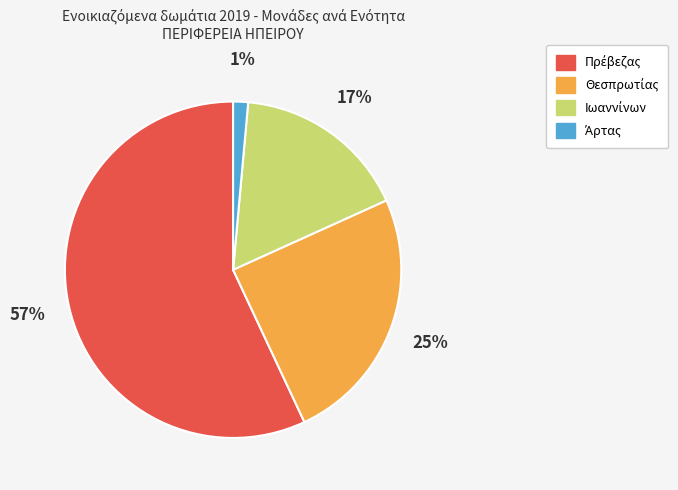

To the nearest percent, what is the average slice percentage?

25%